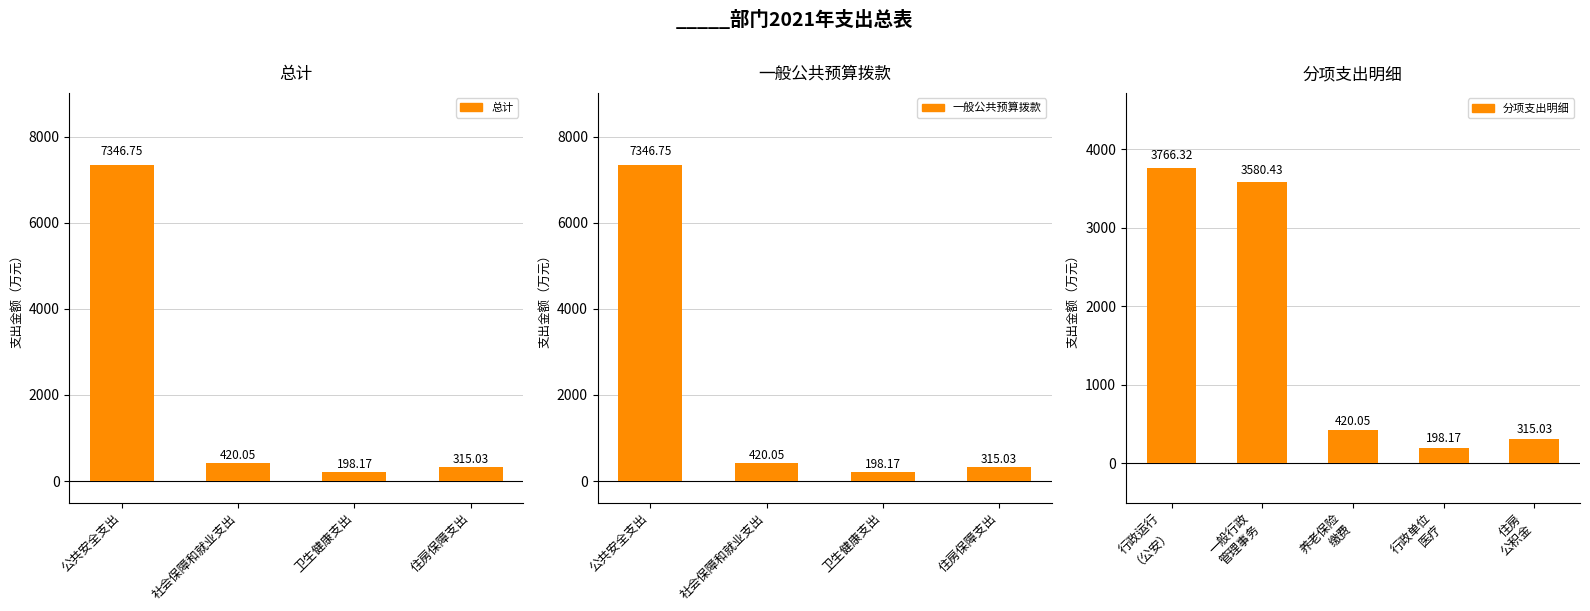

Does the chart contain any negative values?

No